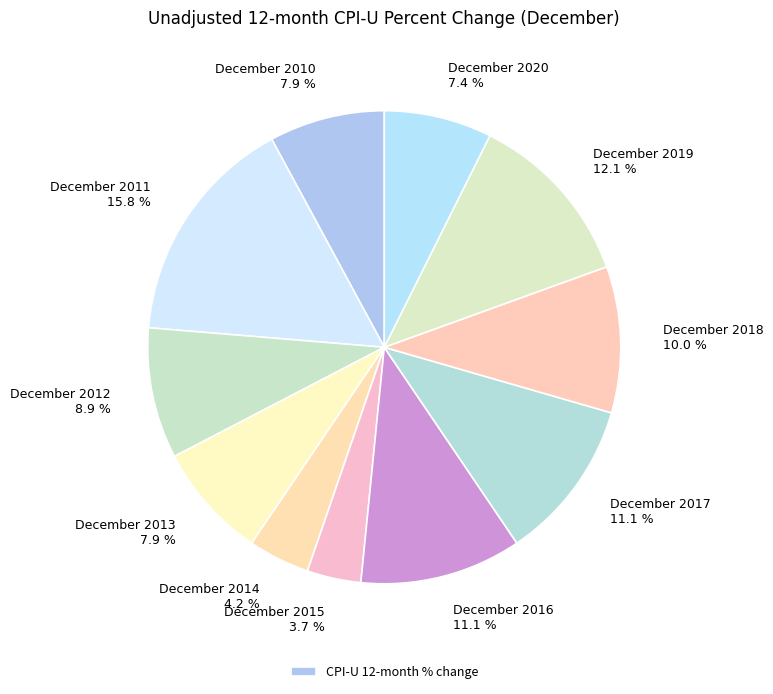

To the nearest percent, what percentage of the pie is December 2011?

16%